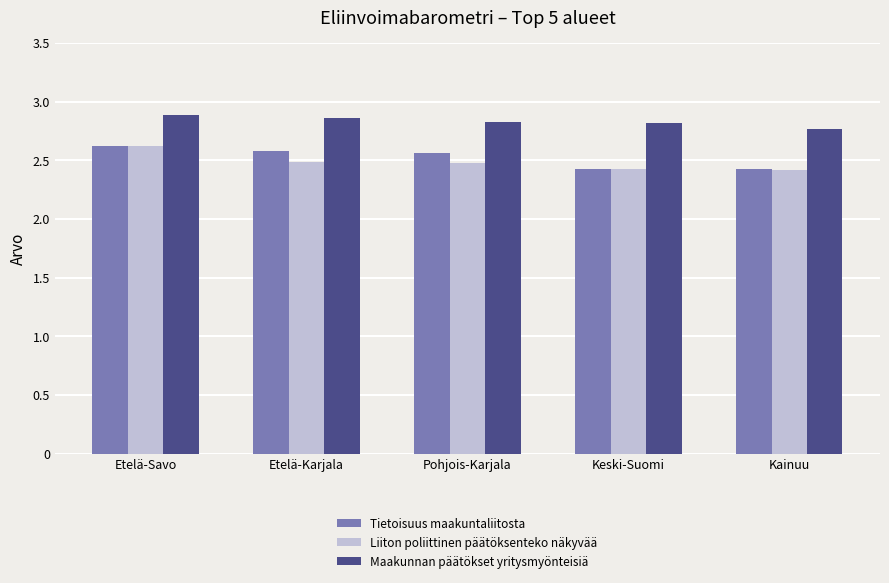

What position from the right is Etelä-Savo?

5